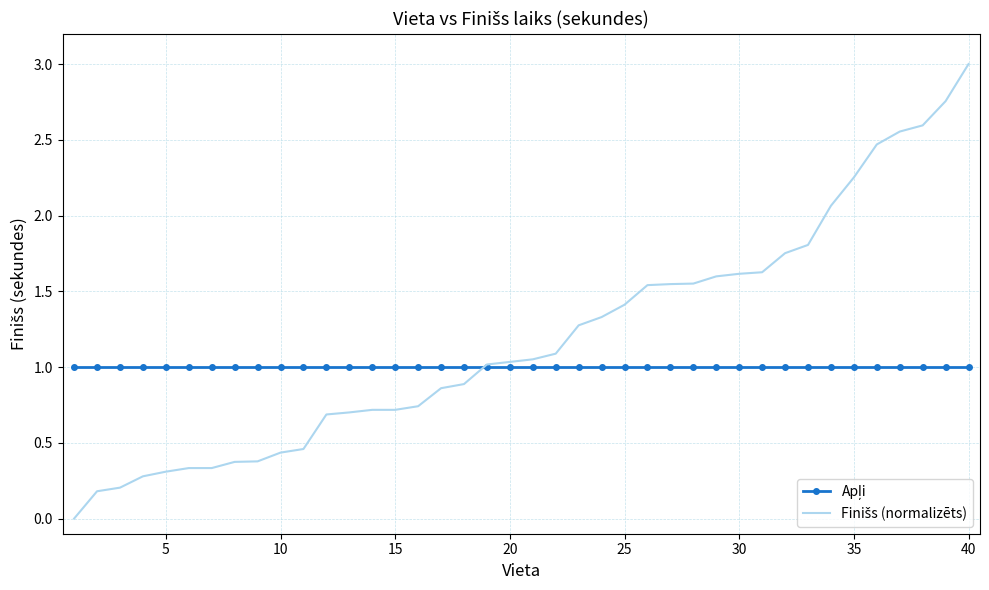

What is the greatest value displayed?

3.0